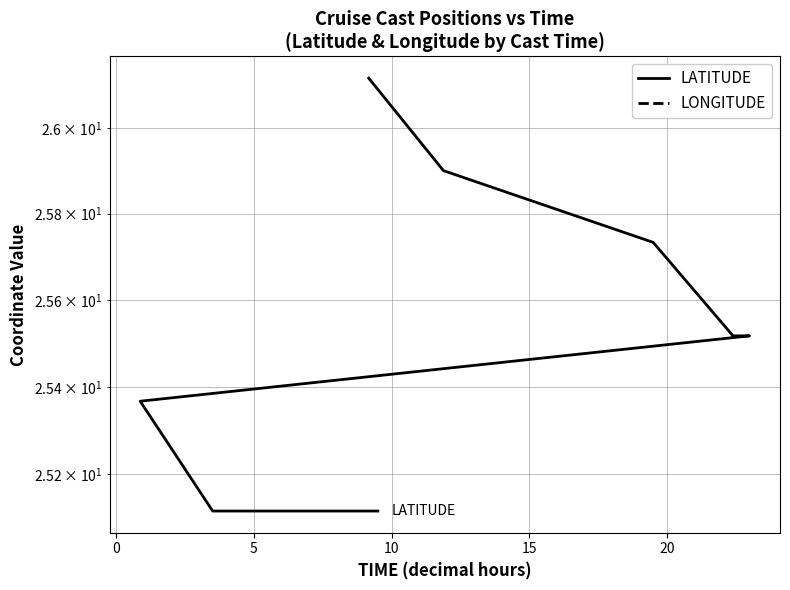

Is the value of LONGITUDE at −5 greater than the value of LATITUDE at 25?

No